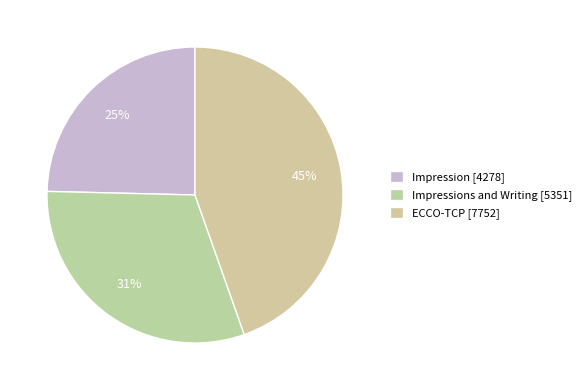

What is the ratio of the value at Impression [4278] to the value at Impressions and Writing [5351]?

0.8